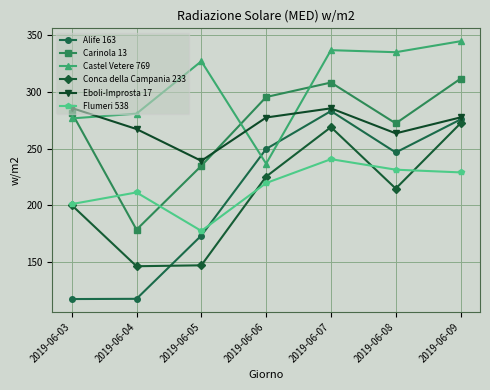

How many interior local peaks does the Carinola 13 series have?

1